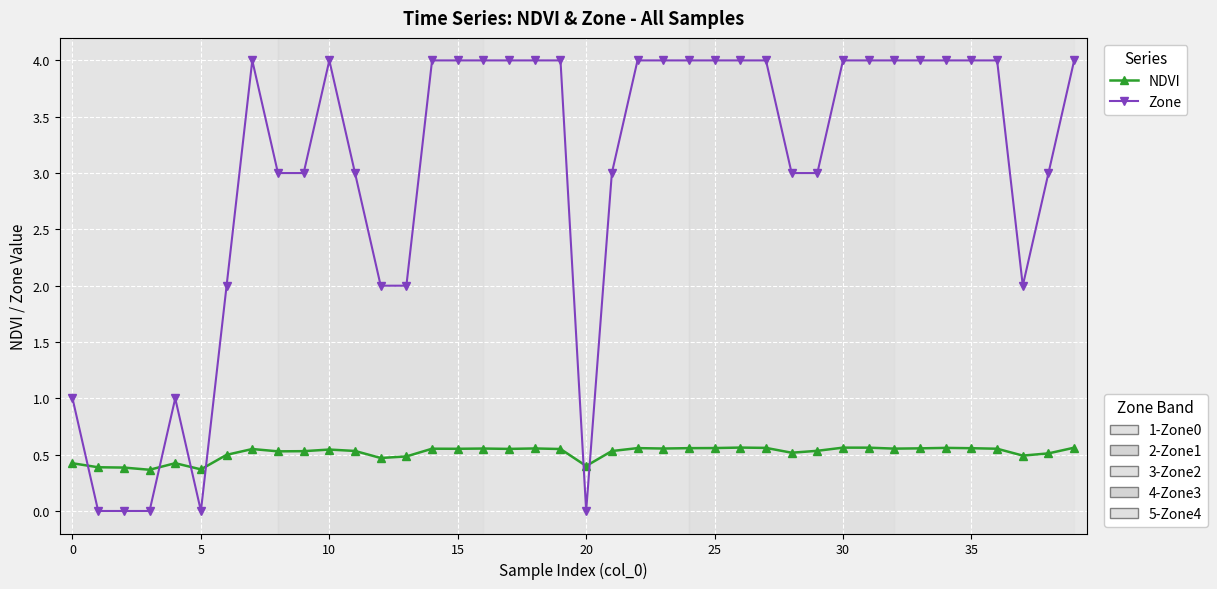

What is the greatest value displayed?

4.0